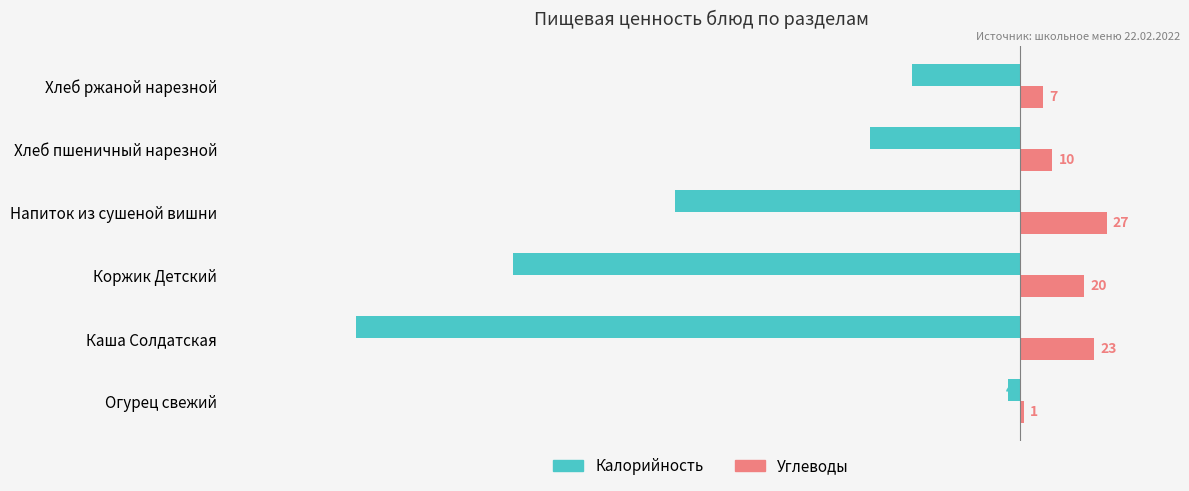

Which series has the widest spread of values?

Калорийность